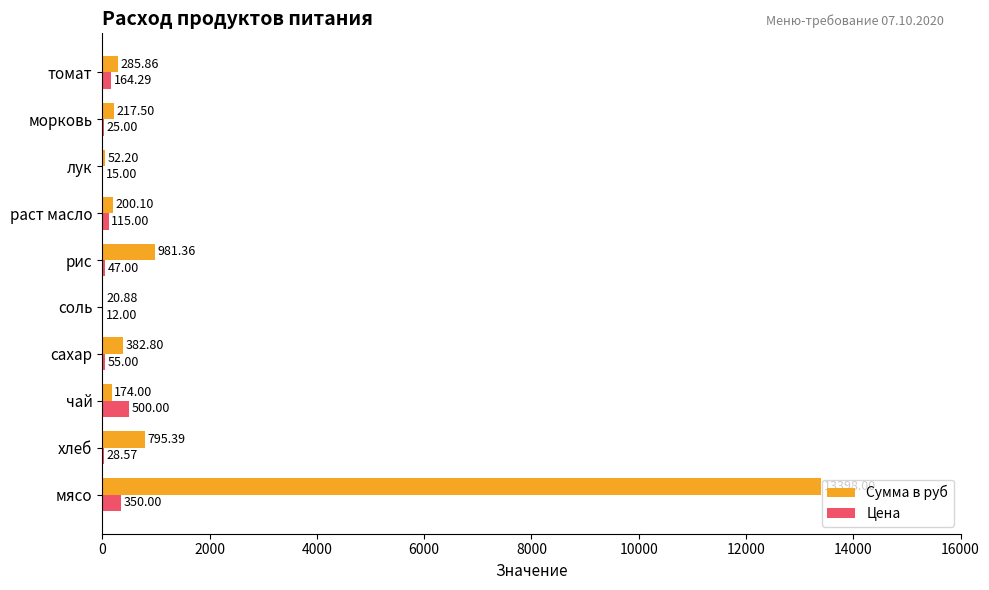

At which label is Цена closest to 256?

томат